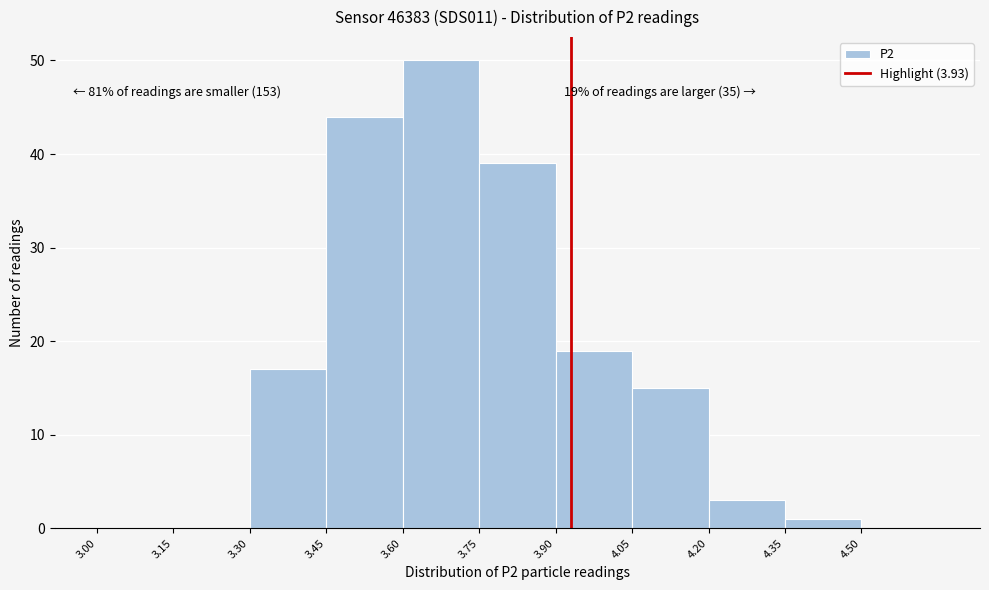

Over which range of the x-axis is the bar tallest?

3.60 to 3.75